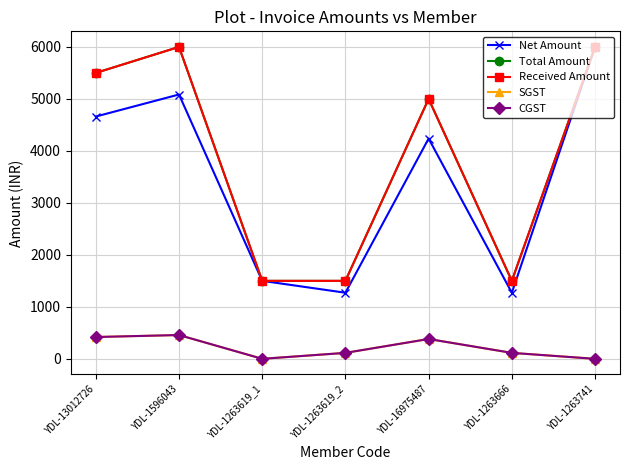

Which series has the widest spread of values?

Net Amount